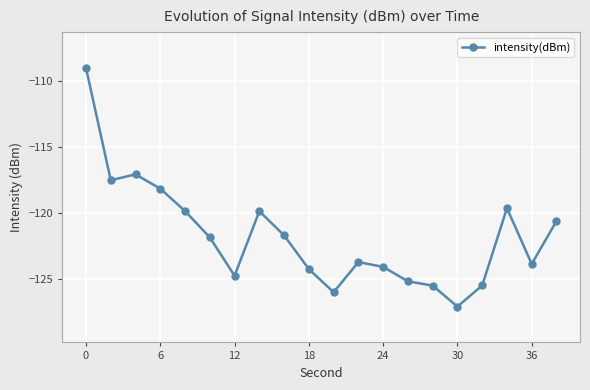

What is the value of the 13th point from the left?

-124.1